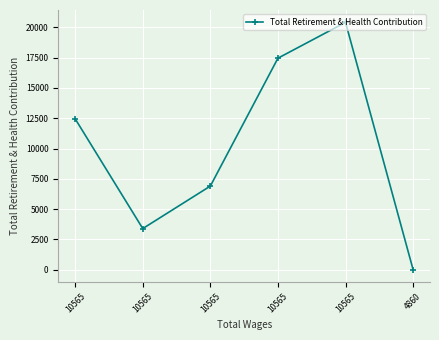

Where is the first local maximum?

10565